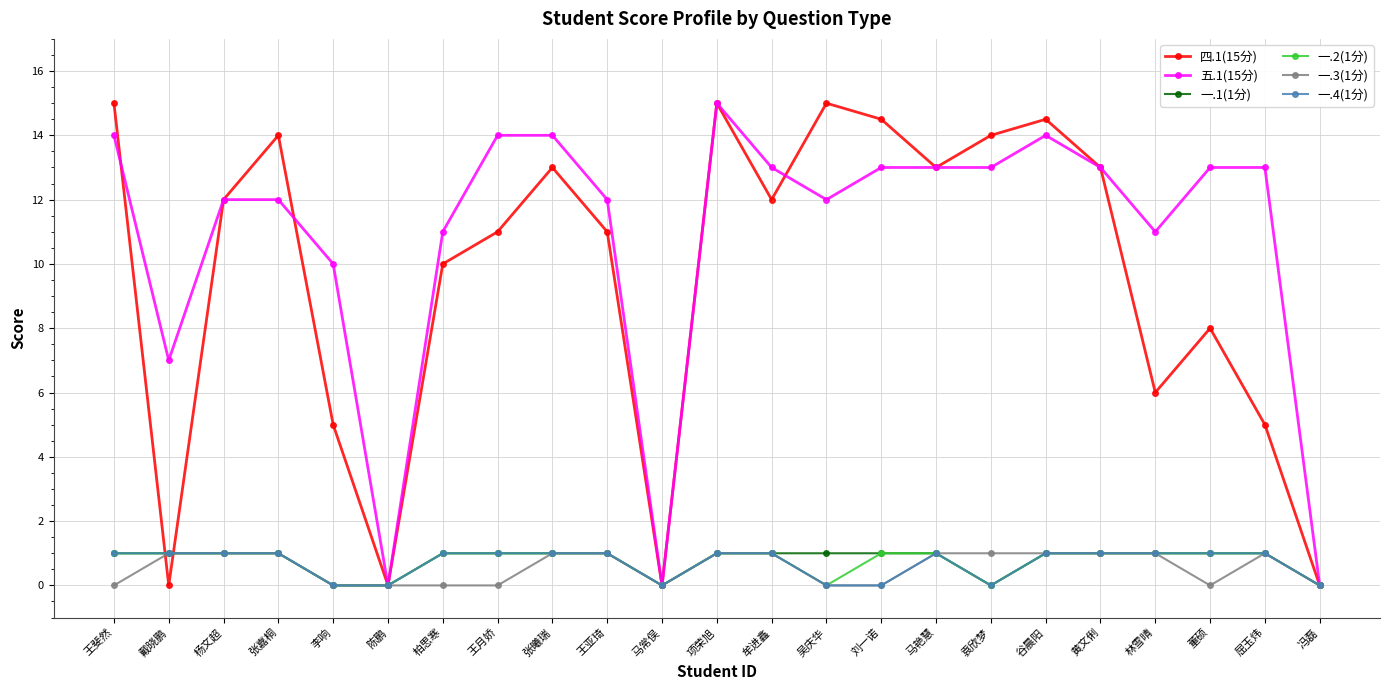

Reading left to right, extract all data points from this chart.

四.1(15分): 15.0	0.0	12.0	14.0	5.0	0.0	10.0	11.0	13.0	11.0	0.0	15.0	12.0	15.0	14.5	13.0	14.0	14.5	13.0	6.0	8.0	5.0	0.0
五.1(15分): 14.0	7.0	12.0	12.0	10.0	0.0	11.0	14.0	14.0	12.0	0.0	15.0	13.0	12.0	13.0	13.0	13.0	14.0	13.0	11.0	13.0	13.0	0.0
一.1(1分): 1.0	1.0	1.0	1.0	0.0	0.0	1.0	1.0	1.0	1.0	0.0	1.0	1.0	1.0	1.0	1.0	0.0	1.0	1.0	1.0	1.0	1.0	0.0
一.2(1分): 1.0	1.0	1.0	1.0	0.0	0.0	1.0	1.0	1.0	1.0	0.0	1.0	1.0	0.0	1.0	1.0	0.0	1.0	1.0	1.0	1.0	1.0	0.0
一.3(1分): 0.0	1.0	1.0	1.0	0.0	0.0	0.0	0.0	1.0	1.0	0.0	1.0	1.0	0.0	0.0	1.0	1.0	1.0	1.0	1.0	0.0	1.0	0.0
一.4(1分): 1.0	1.0	1.0	1.0	0.0	0.0	1.0	1.0	1.0	1.0	0.0	1.0	1.0	0.0	0.0	1.0	0.0	1.0	1.0	1.0	1.0	1.0	0.0